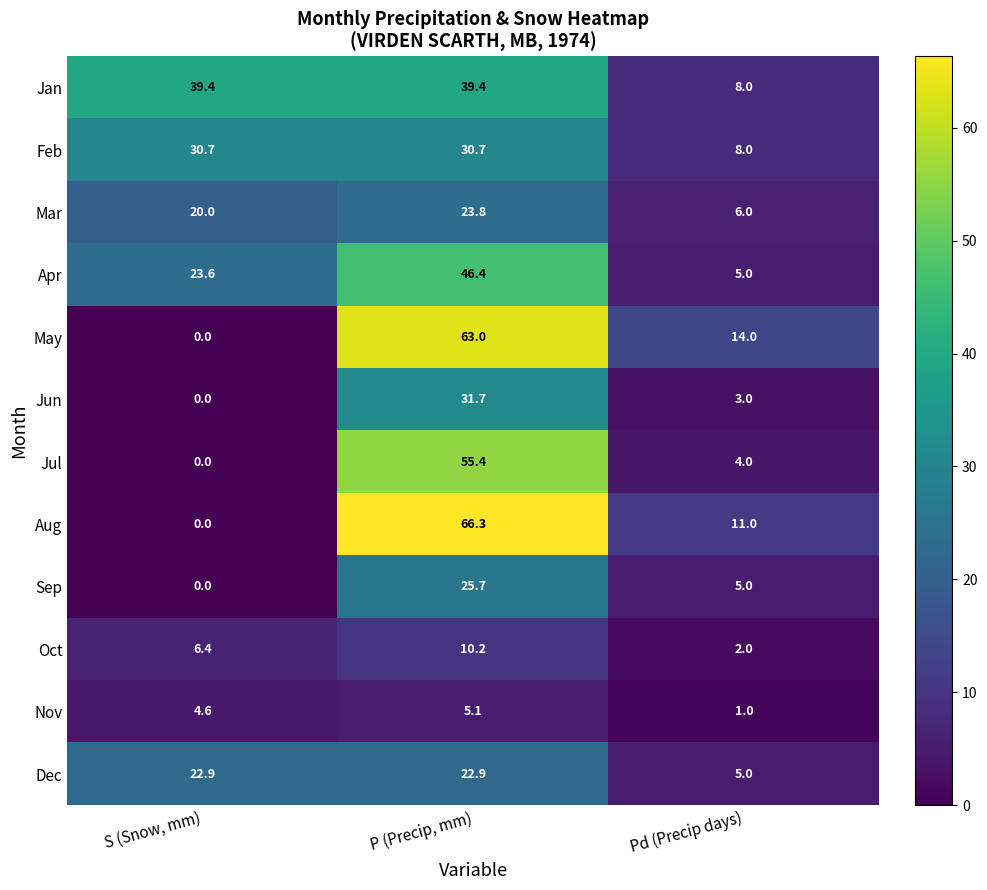

Read the Nov value at P (Precip, mm).

5.1